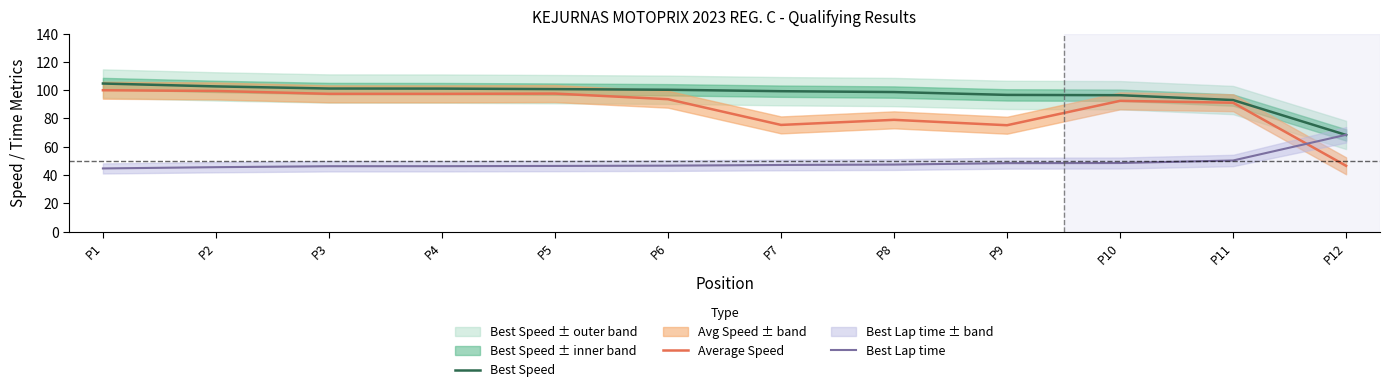

What is the average value of the Best Speed series?

96.9